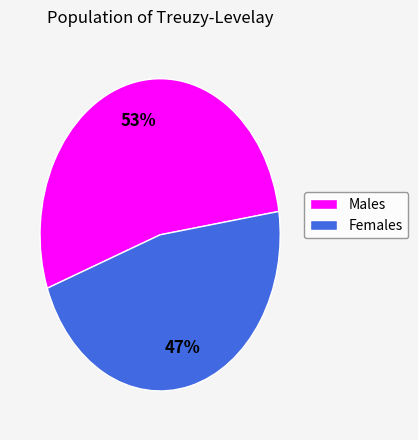

Does any single category account for the majority?

Yes